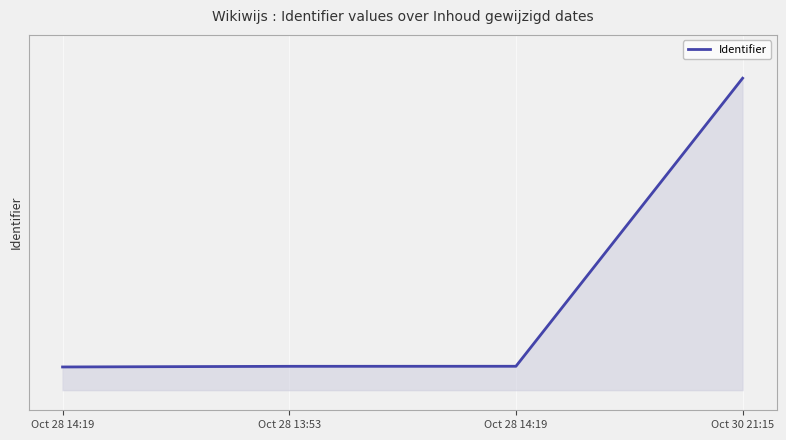

What is the average value?

6373229